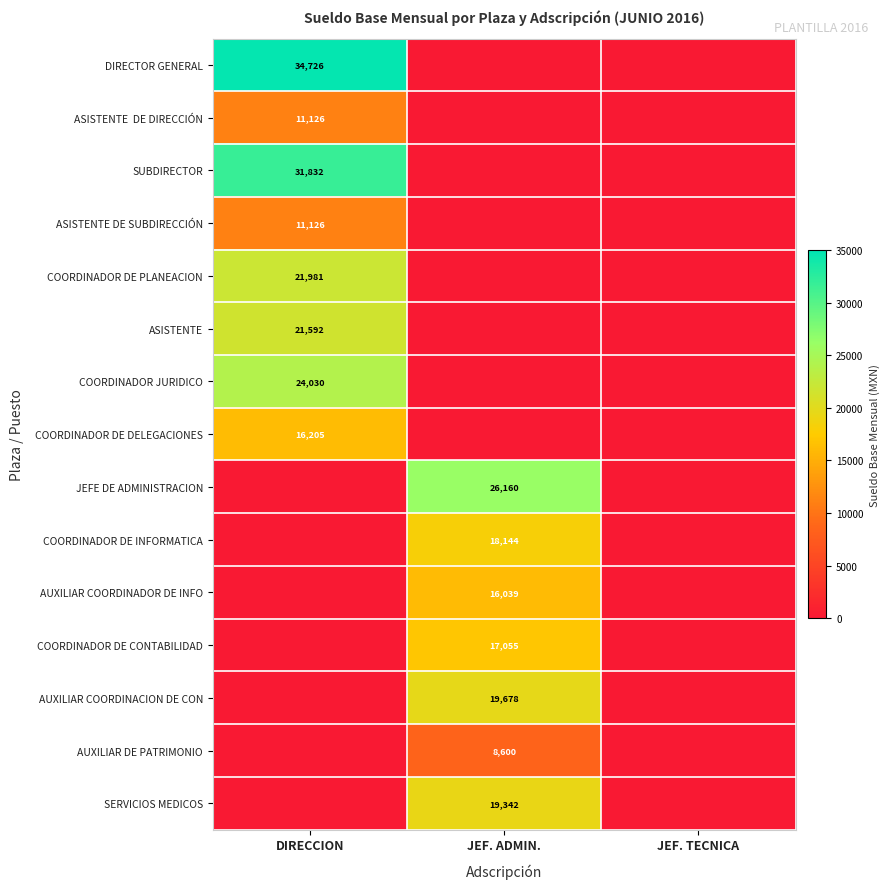

True or false: COORDINADOR DE DELEGACIONES has a value of 16205 at DIRECCION.

True